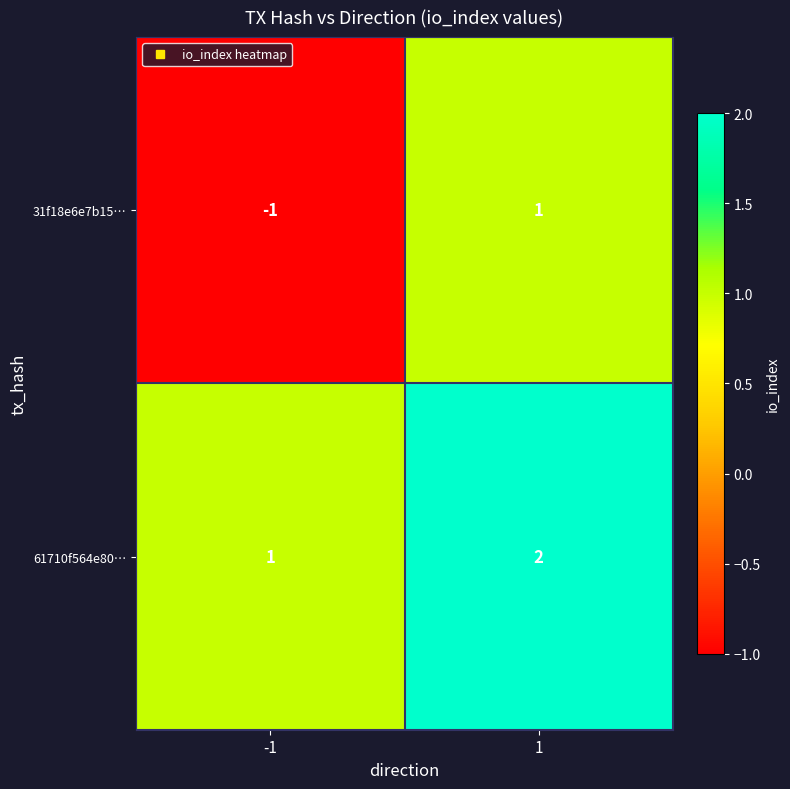

What is the sum of the 61710f564e80… values at 1 and -1?

3